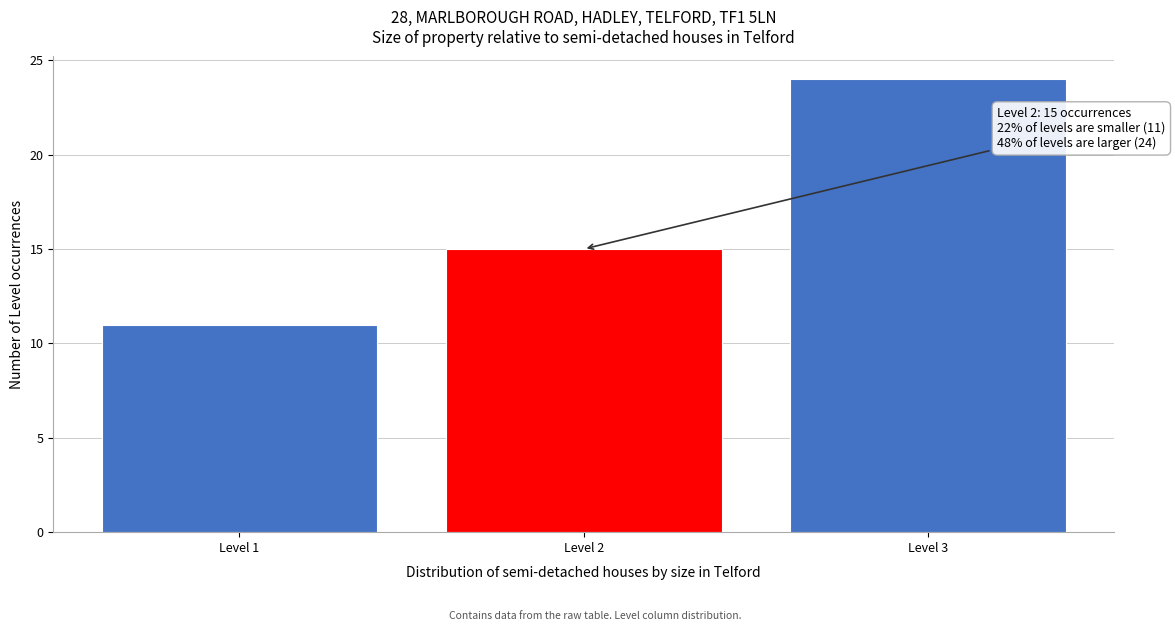

Reading left to right, extract all data points from this chart.

Level 1=11	Level 2=15	Level 3=24